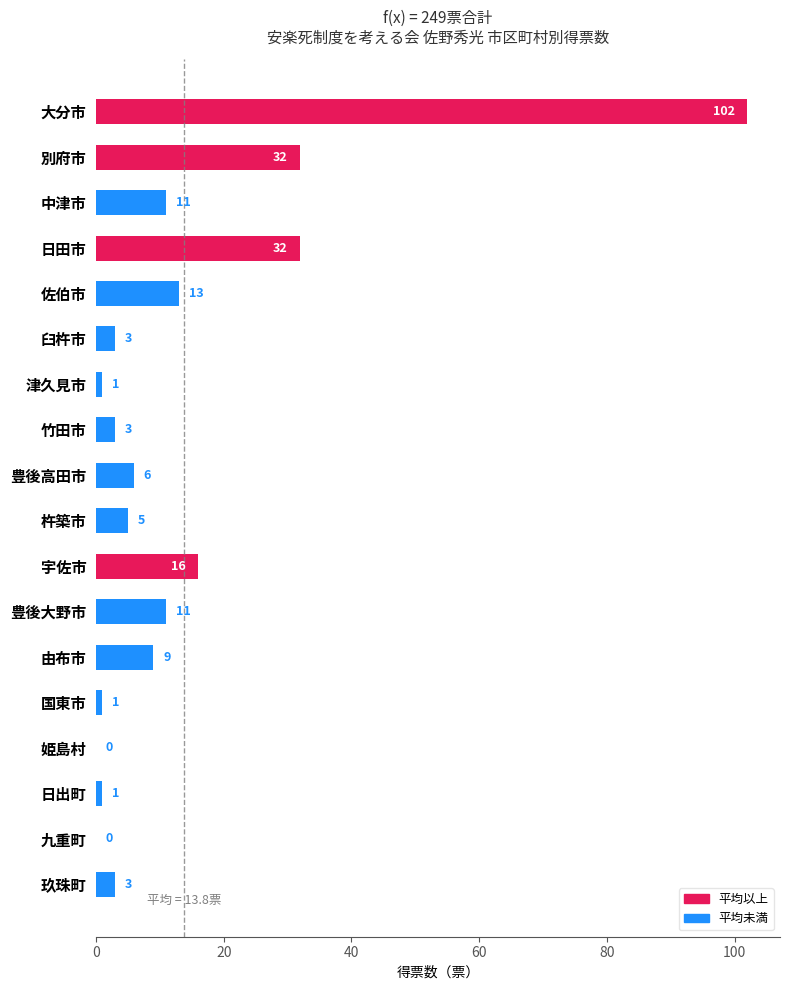

The chart shows a value of 20 at 日田市. True or false?

False